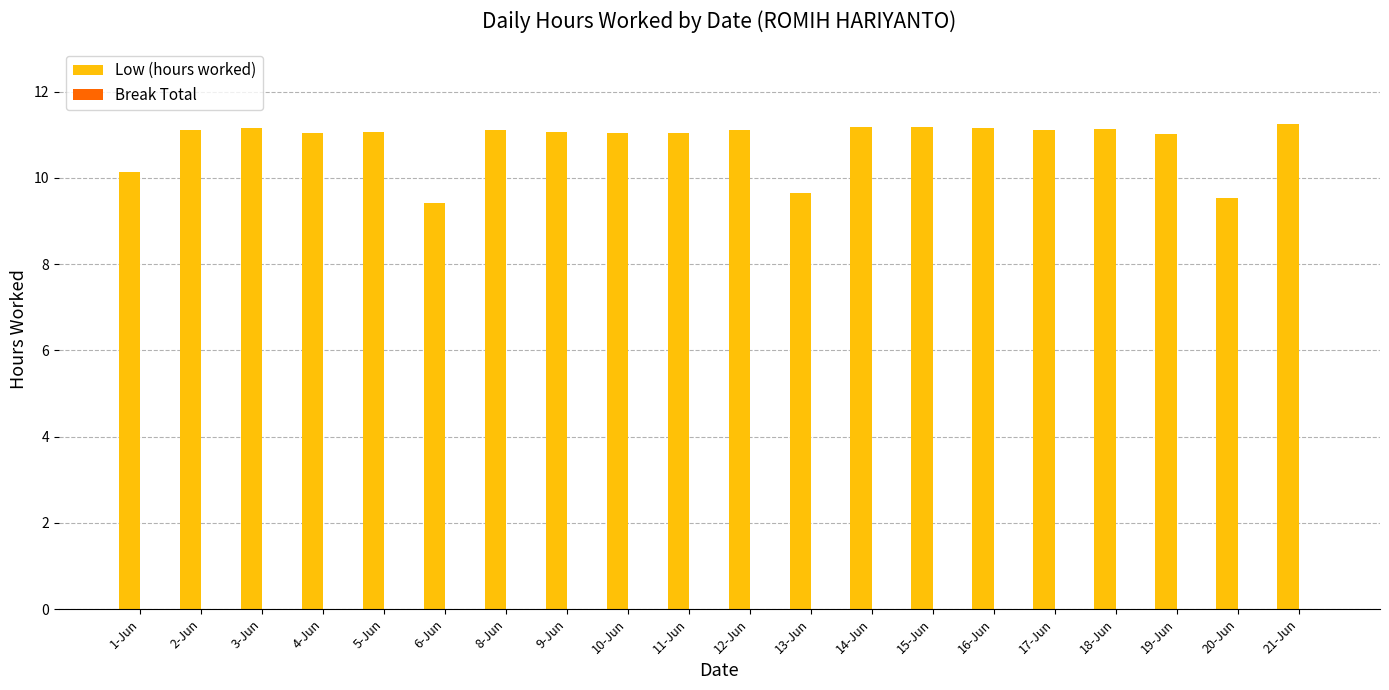

What is the sum of all values?

216.5